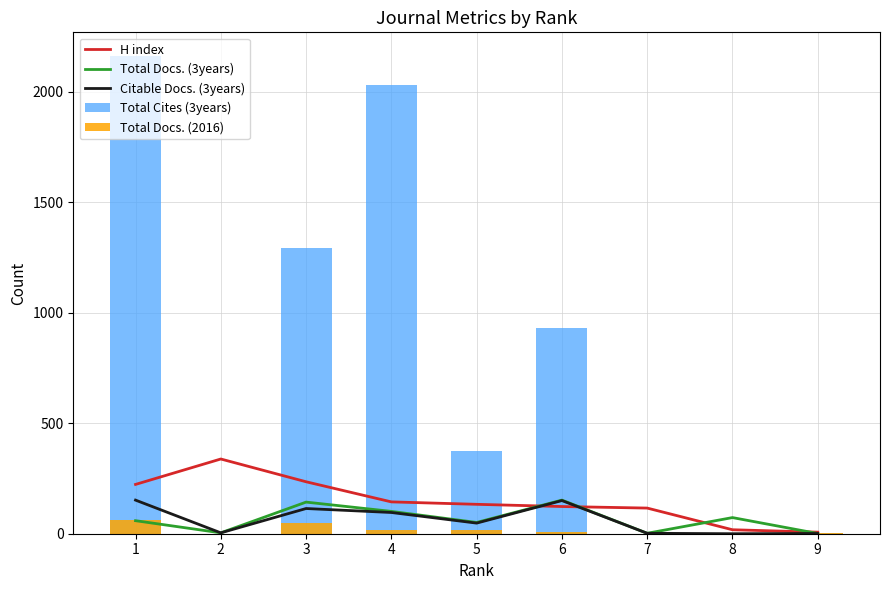

Count the number of data series in this chart.

5